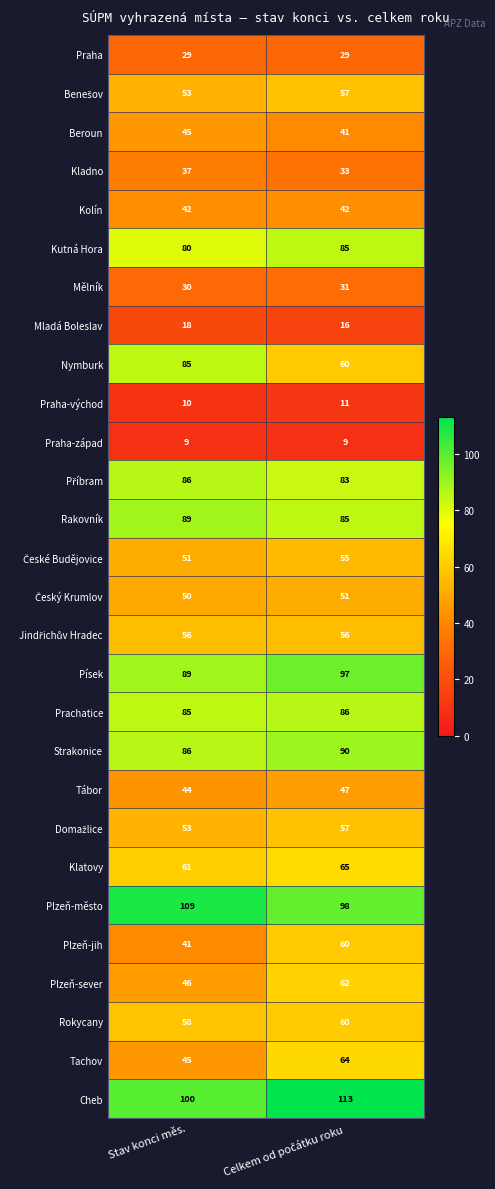

What is the approximate value of Plzeň-sever at Stav konci měs.?

46